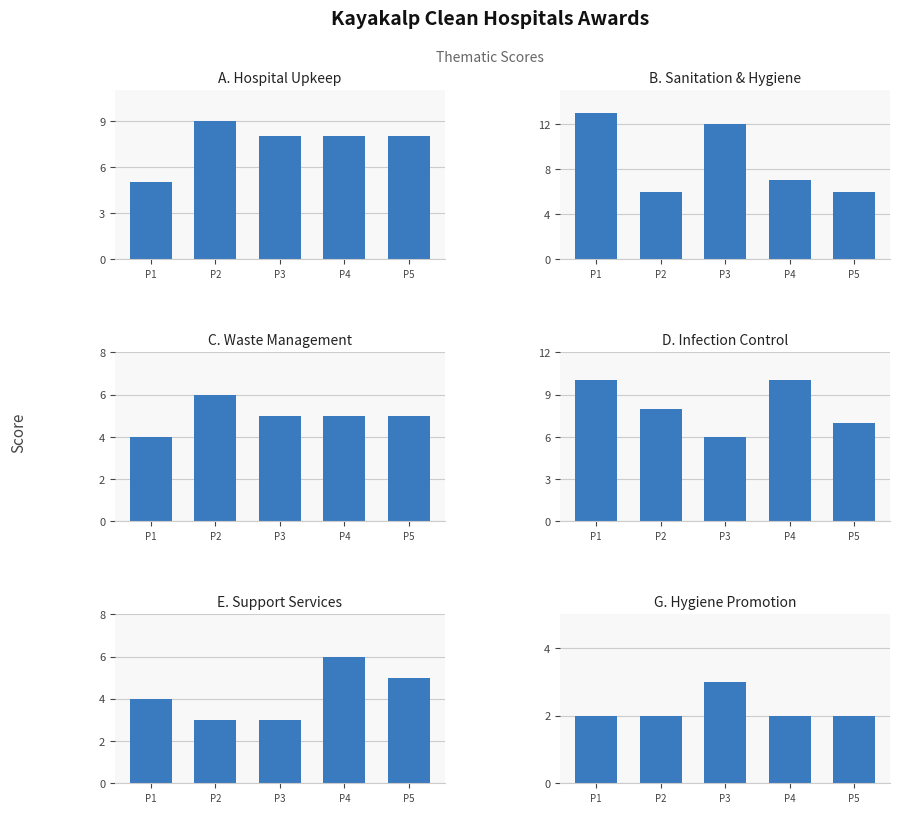

Count the number of categories in the chart.

5